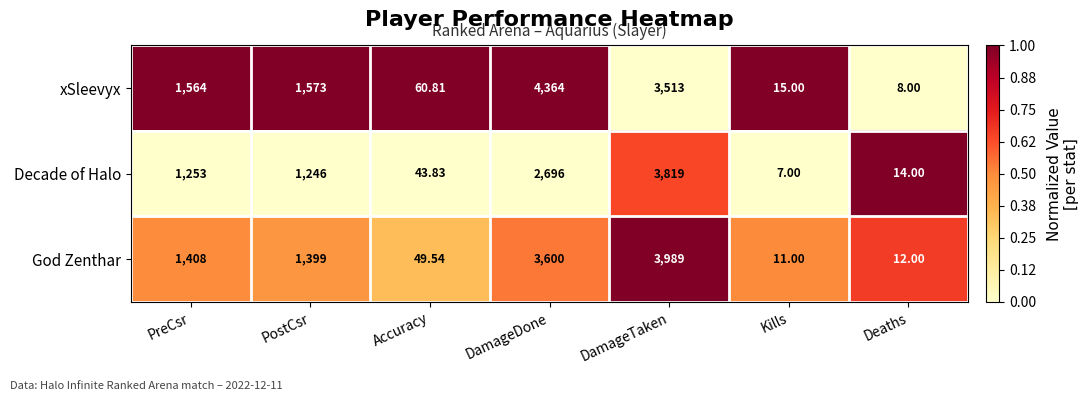

Which label corresponds to the largest value in the chart?

DamageDone